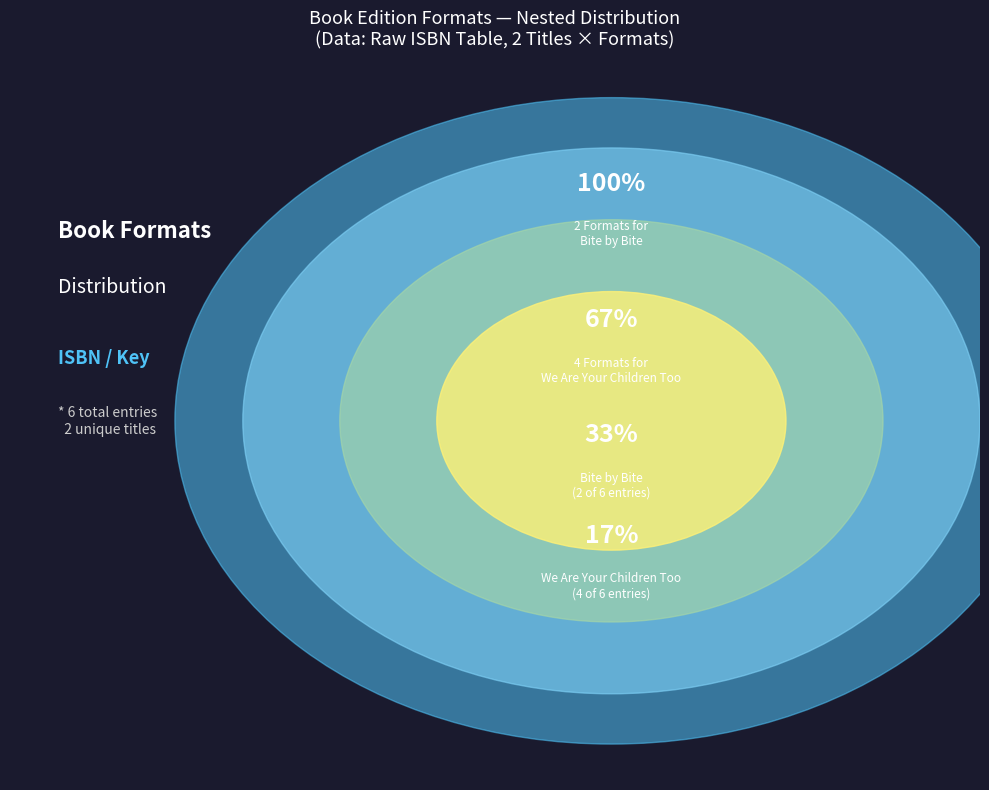

How many segments does this pie chart have?

6